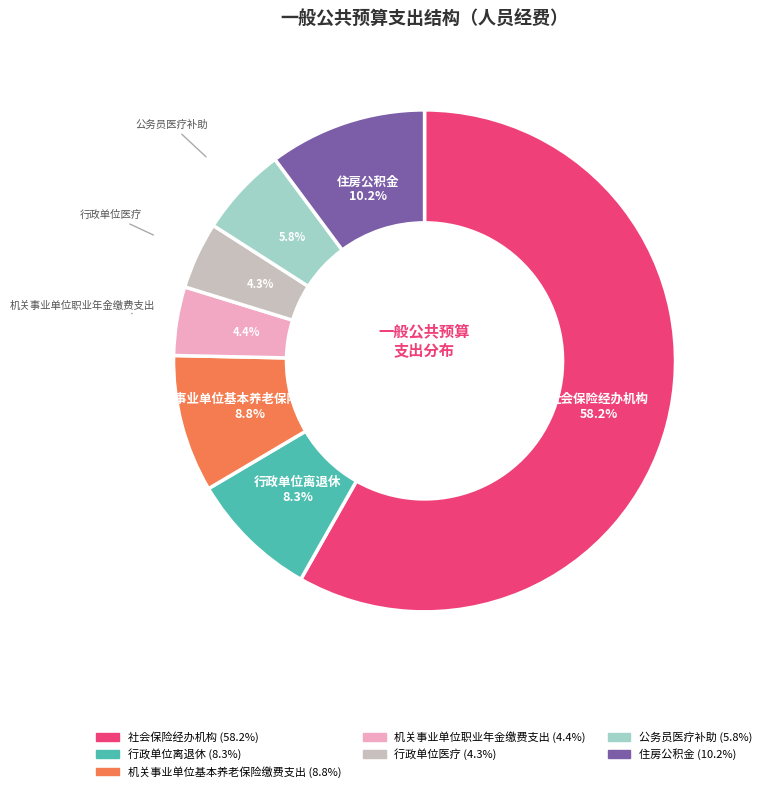

Is it true that 住房公积金 is 2% of the pie?

False